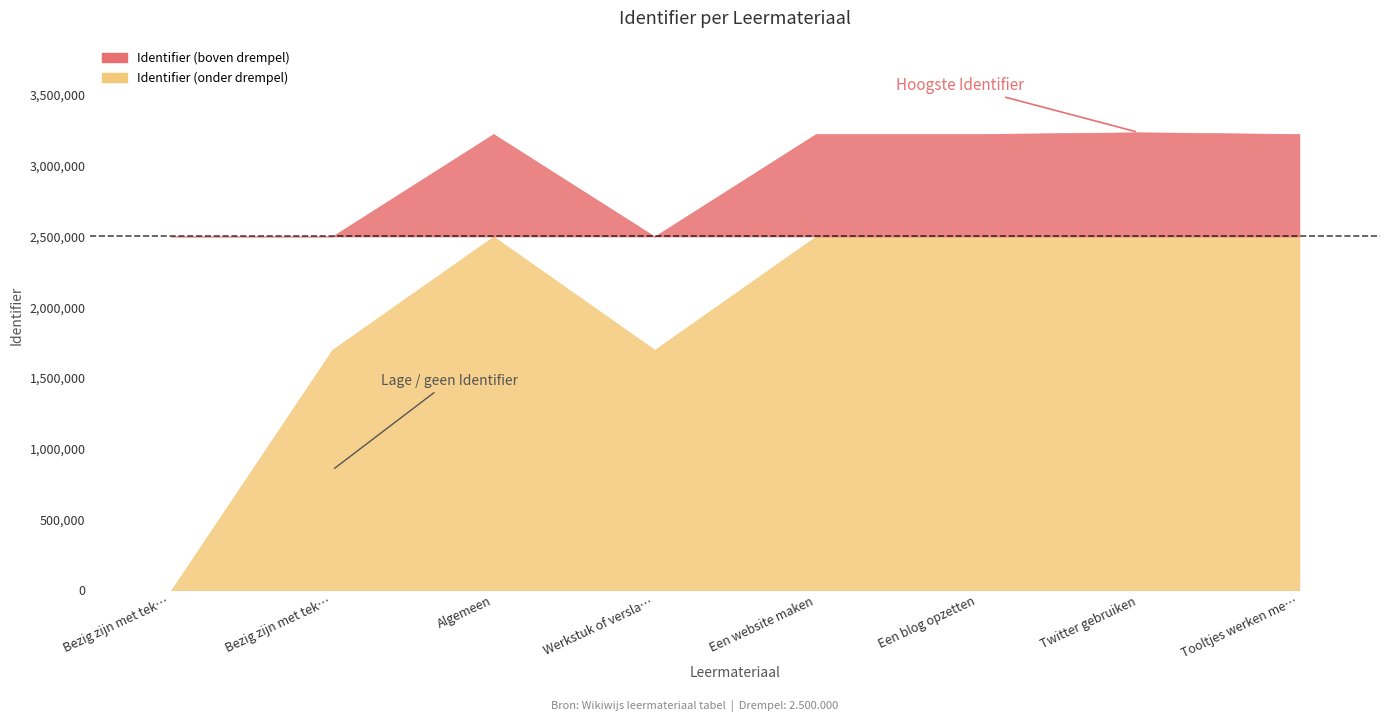

What is the difference between the maximum and minimum values?

3236101